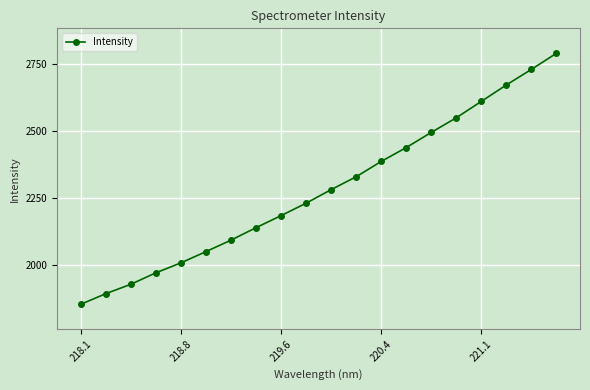

What is the minimum value shown in the chart?

1853.9